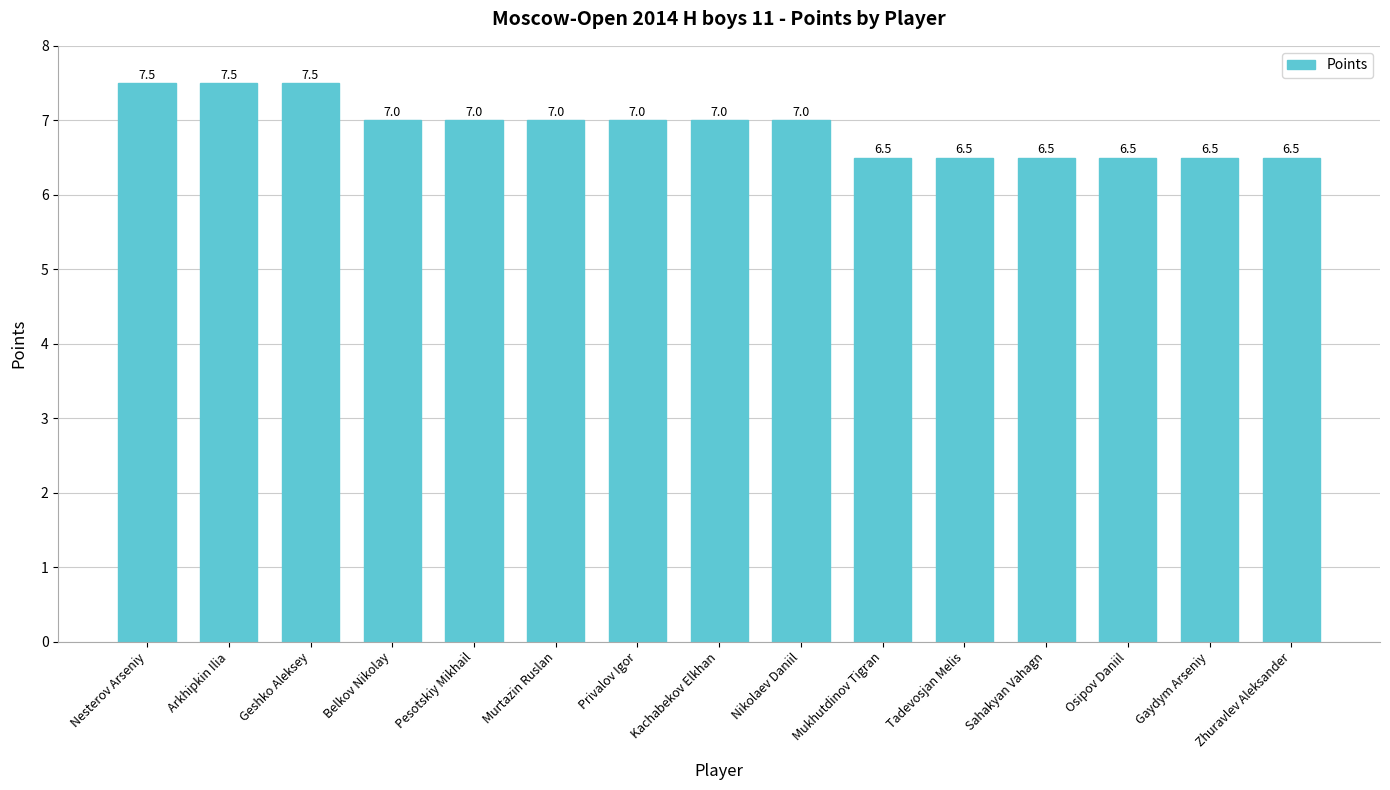

What is the maximum value shown in the chart?

7.5